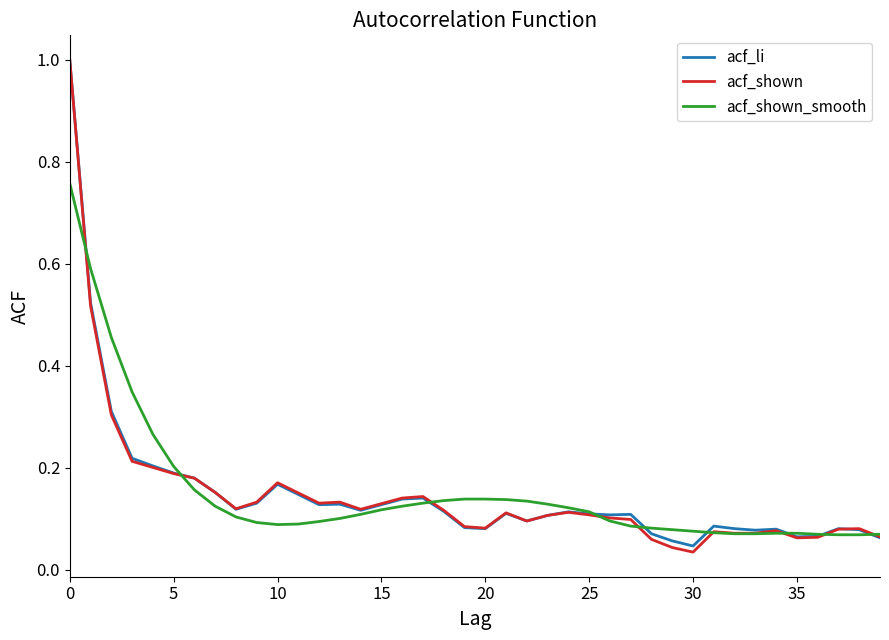

Reading right to left, transcribe all the data shown in this chart.

acf_li: 0.1	0.1	0.1	0.1	0.1	0.1	0.1	0.1	0.1	0.0	0.1	0.1	0.1	0.1	0.1	0.1	0.1	0.1	0.1	0.1	0.1	0.1	0.1	0.1	0.1	0.1	0.1	0.1	0.1	0.2	0.1	0.1	0.2	0.2	0.2	0.2	0.2	0.3	0.5	1.0
acf_shown: 0.1	0.1	0.1	0.1	0.1	0.1	0.1	0.1	0.1	0.0	0.0	0.1	0.1	0.1	0.1	0.1	0.1	0.1	0.1	0.1	0.1	0.1	0.1	0.1	0.1	0.1	0.1	0.1	0.2	0.2	0.1	0.1	0.2	0.2	0.2	0.2	0.2	0.3	0.5	1.0
acf_shown_smooth: 0.1	0.1	0.1	0.1	0.1	0.1	0.1	0.1	0.1	0.1	0.1	0.1	0.1	0.1	0.1	0.1	0.1	0.1	0.1	0.1	0.1	0.1	0.1	0.1	0.1	0.1	0.1	0.1	0.1	0.1	0.1	0.1	0.1	0.2	0.2	0.3	0.3	0.5	0.6	0.8